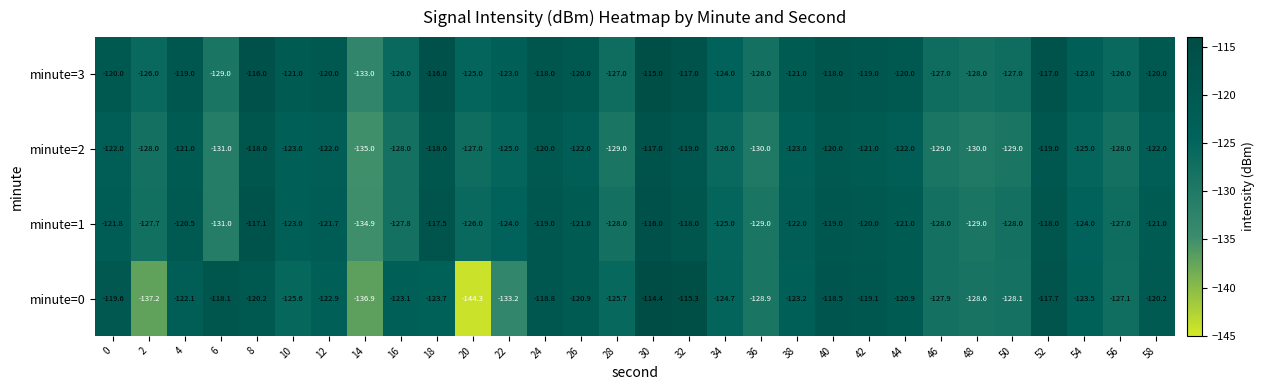

What is the total value across all series at 2?

-518.9